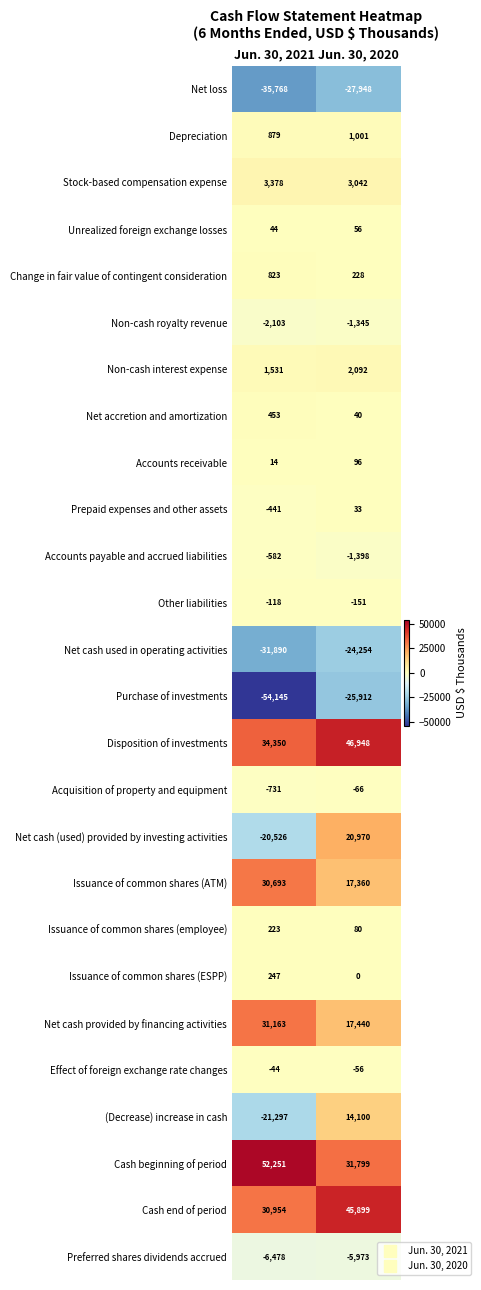

The value of Cash beginning of period at Jun. 30, 2020 is 18868. True or false?

False